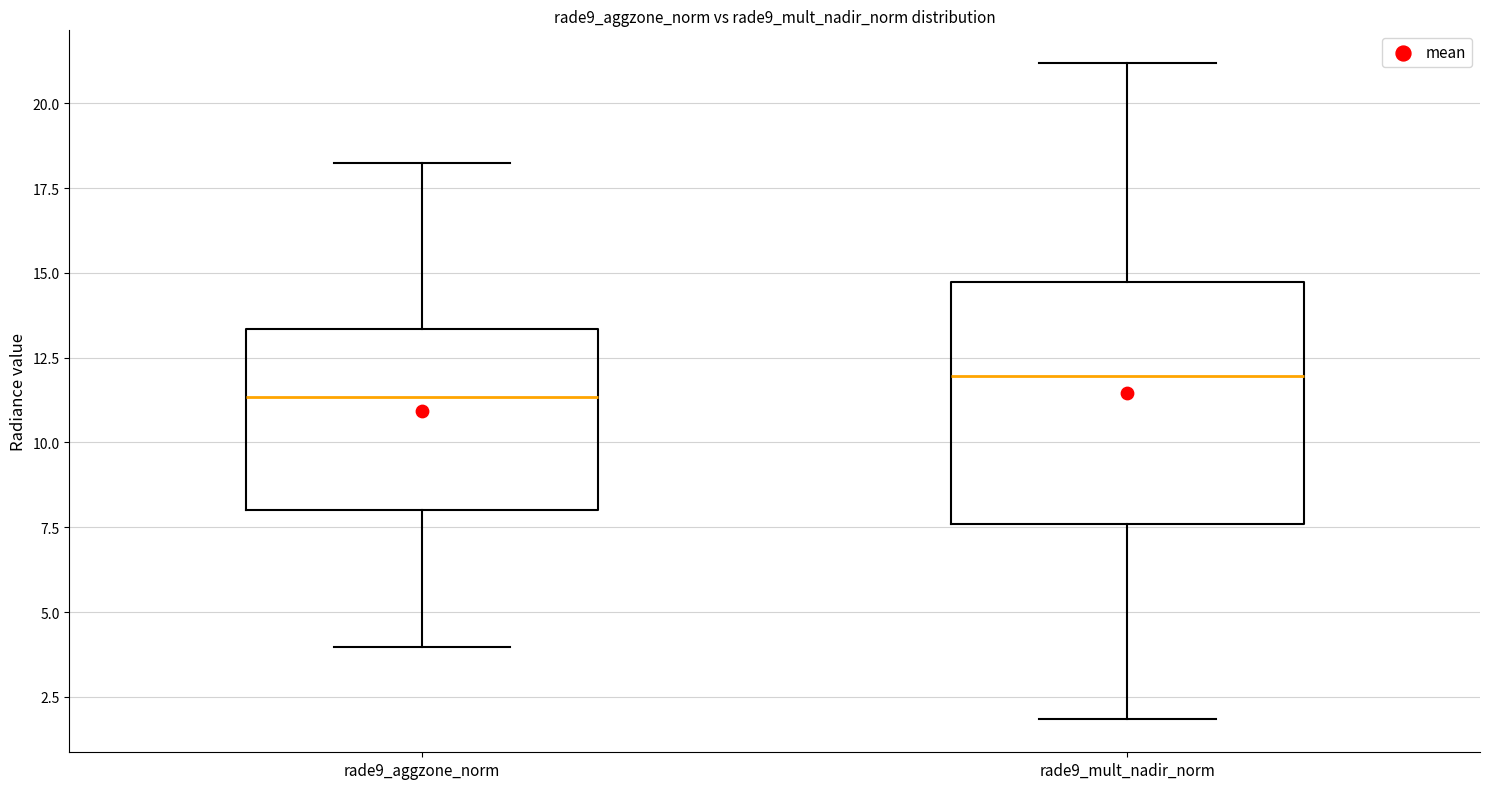

Which box's median line is the lowest?

rade9_aggzone_norm